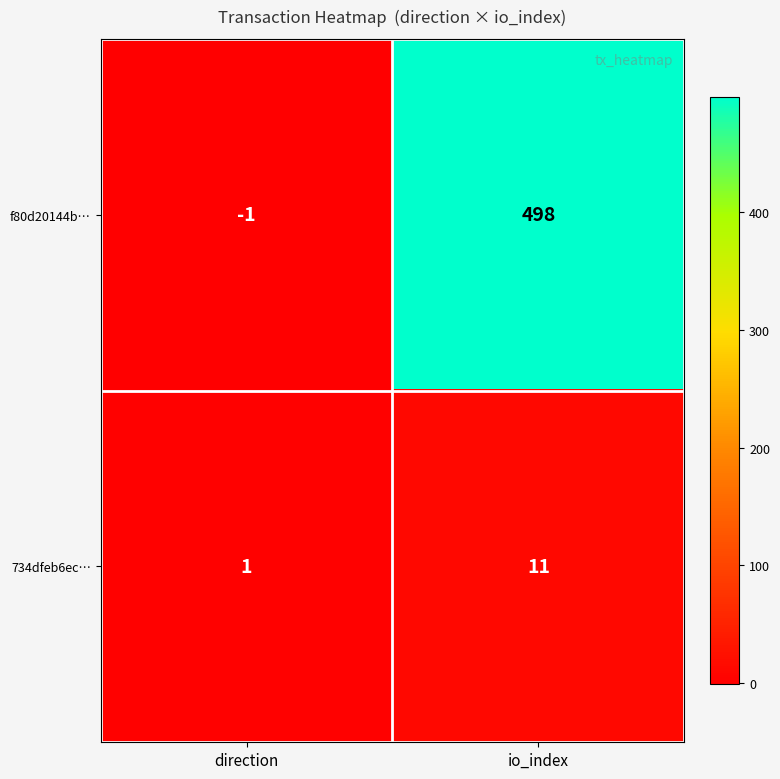

Reading left to right, transcribe all the data shown in this chart.

f80d20144b…: direction=-1	io_index=498
734dfeb6ec…: direction=1	io_index=11